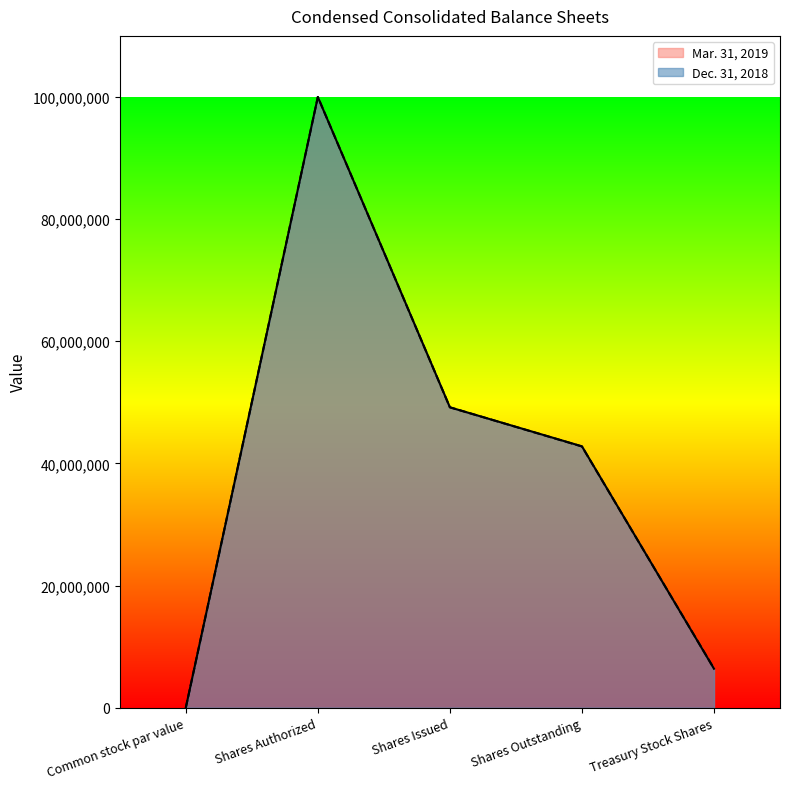

What is the label of the 1st point from the right?

Treasury Stock Shares